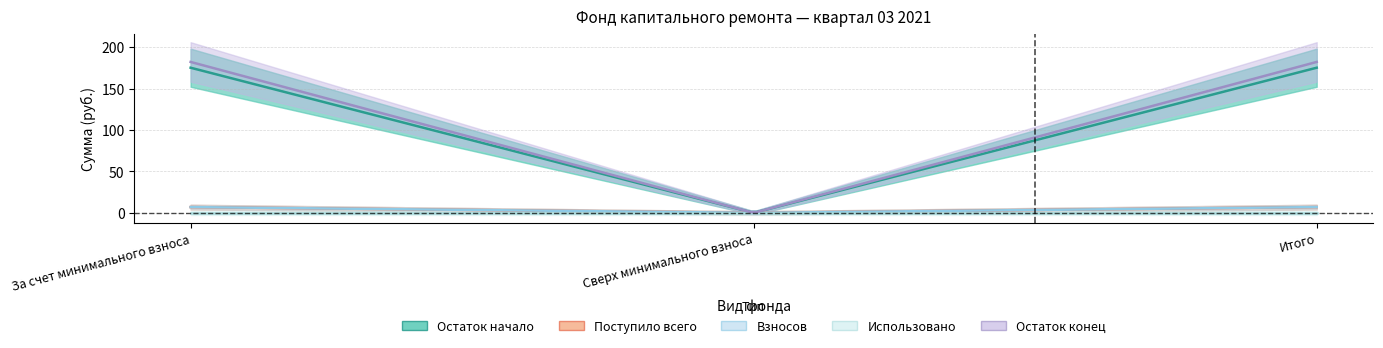

Where does the Поступило всего series first go above 6?

За счет минимального взноса